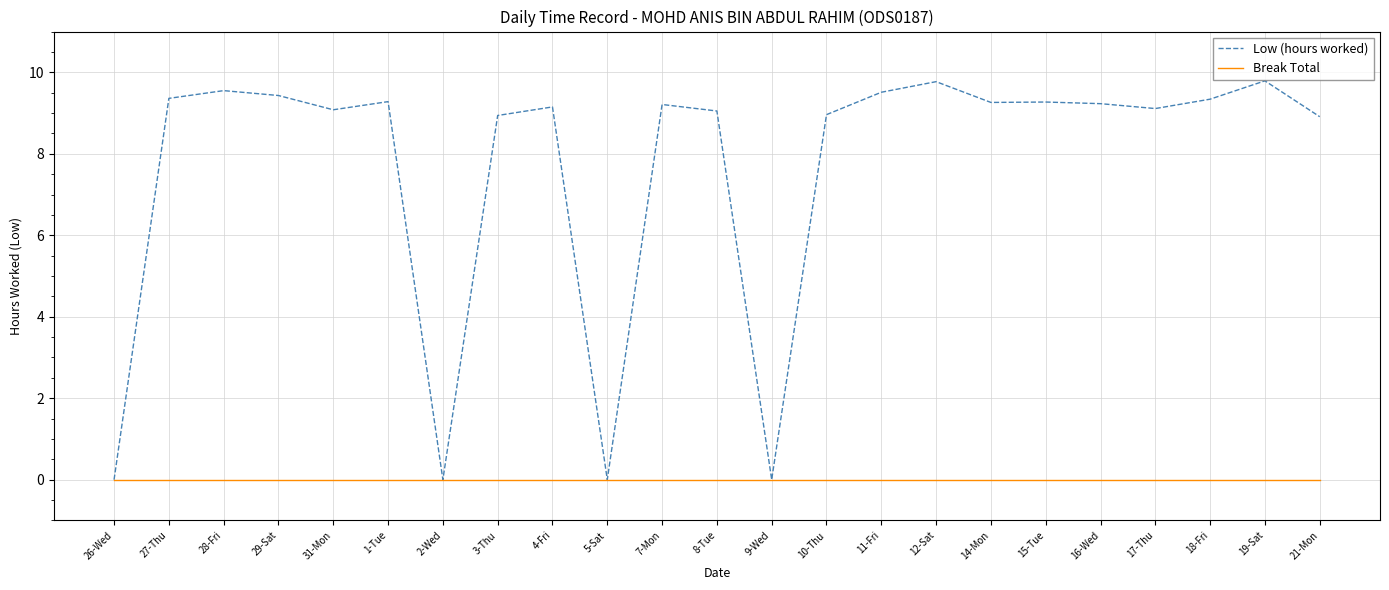

What is the total value across all series at 28-Fri?

9.6